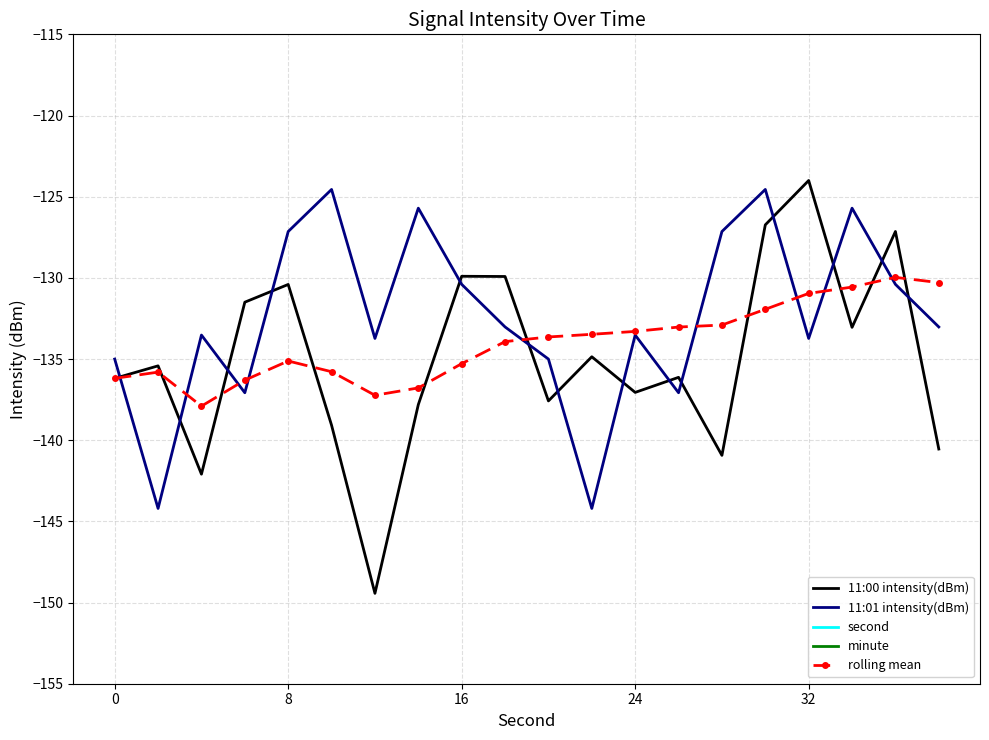

The rolling mean series shows -219.0 at 15. True or false?

False